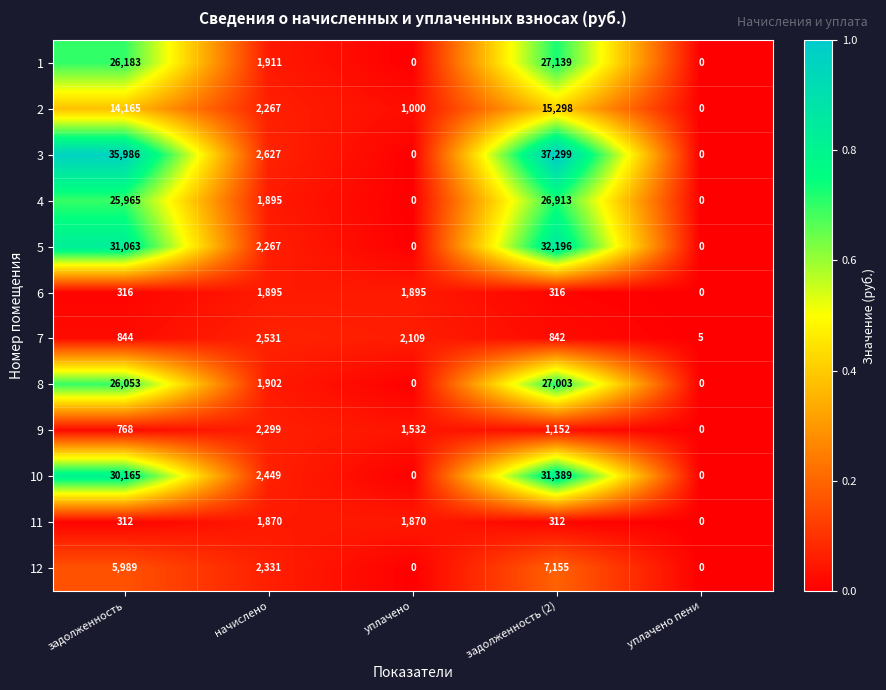

What is the sum of the 9 values at уплачено пени and уплачено?

1532